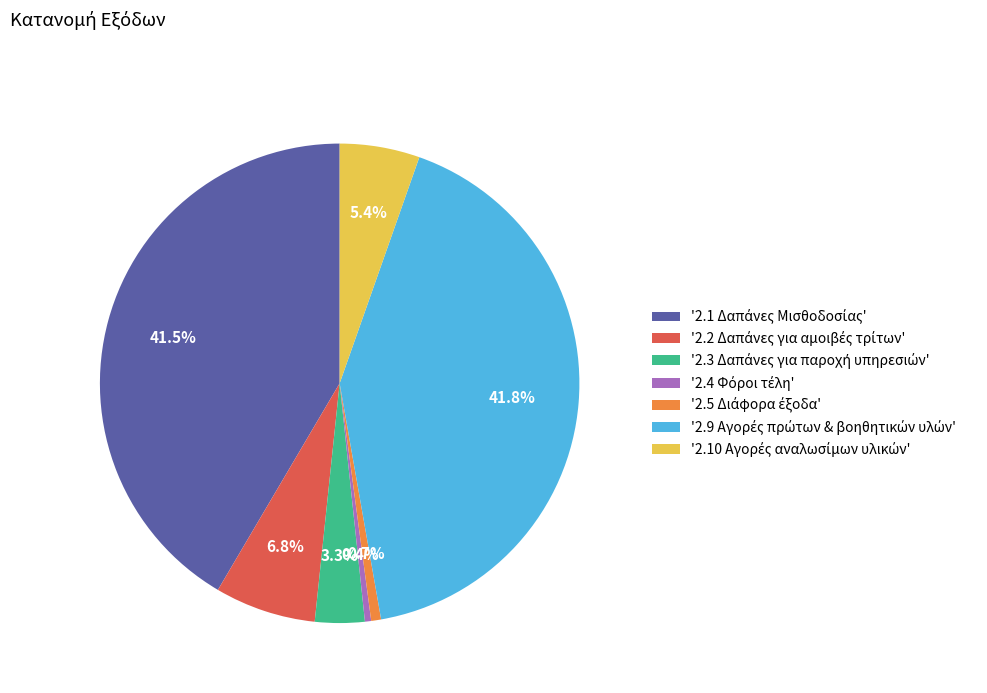

Is there a majority slice in this chart?

No